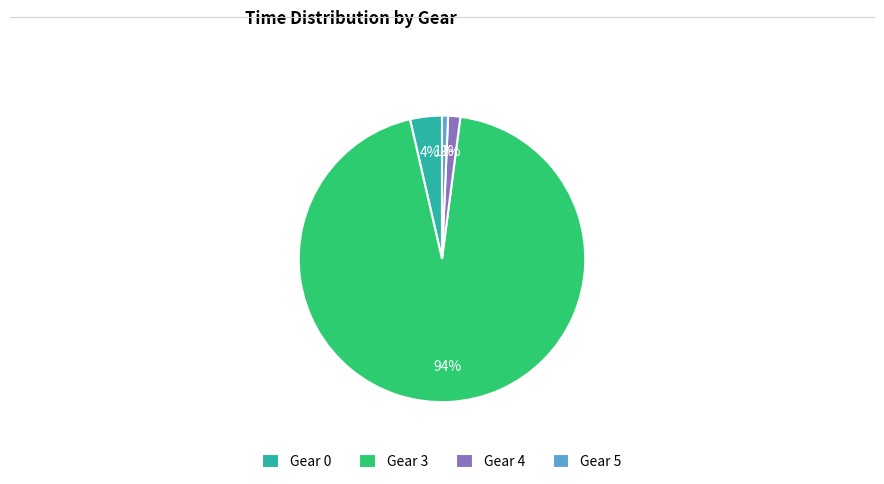

To the nearest percent, what is the combined percentage of Gear 0 and Gear 3?

98%